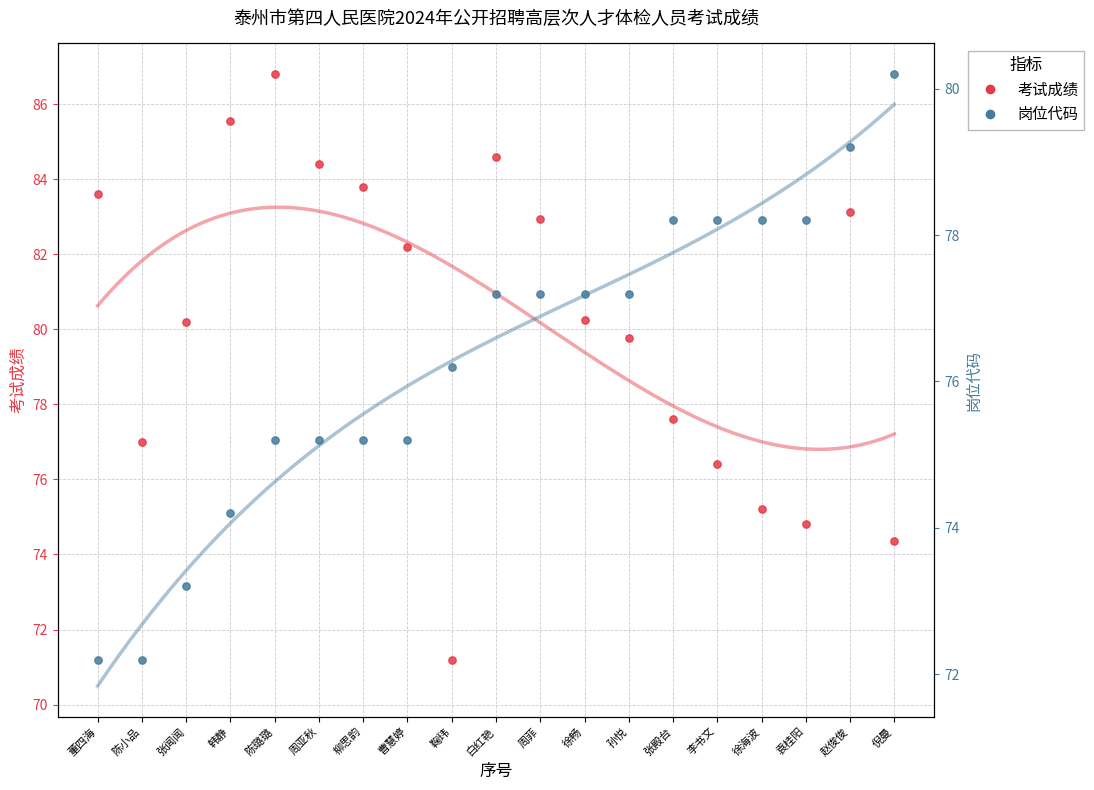

Which series has the widest spread of Y values?

考试成绩